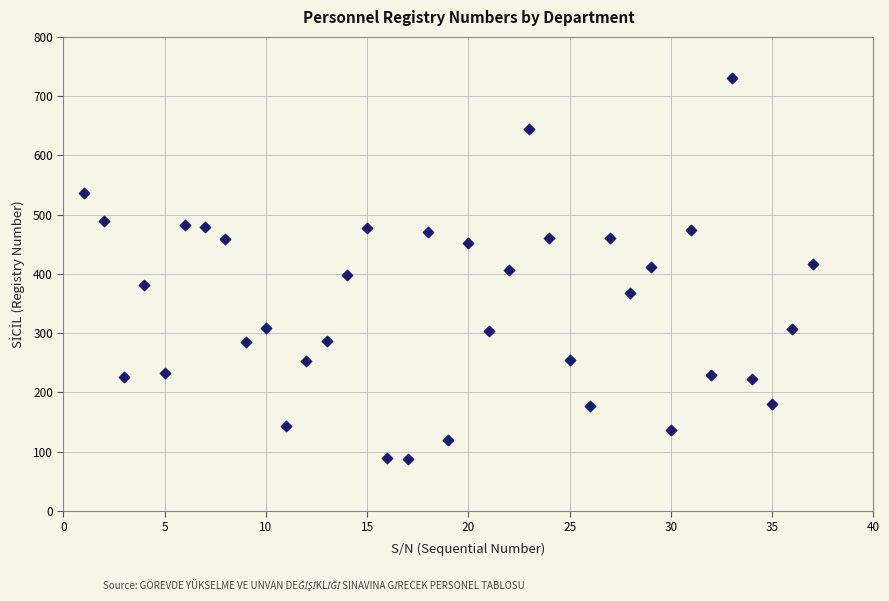

What is the range of Y values (max minus min)?

644